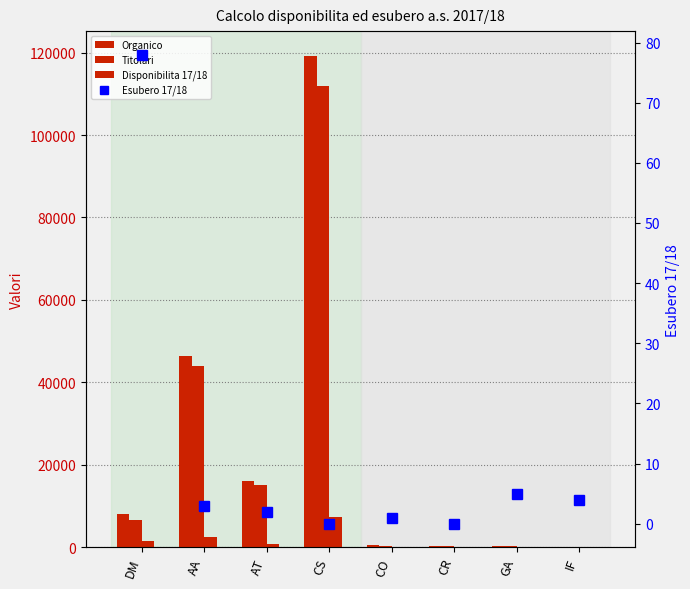

Is it true that Esubero 17/18 equals 4 at IF?

True